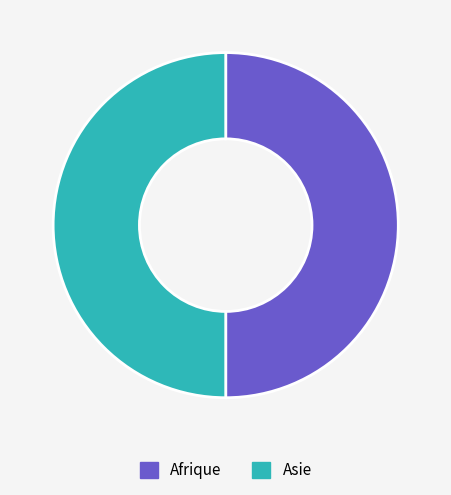

The Asie slice represents 50% of the pie. True or false?

True